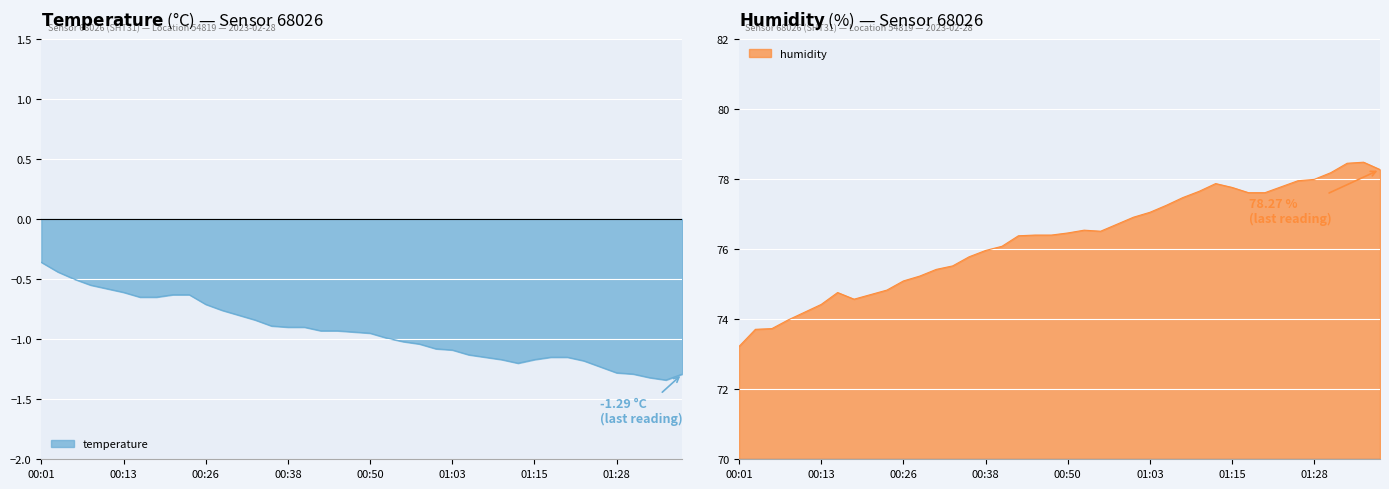

What is the difference between the maximum and minimum values in the humidity series?

5.3